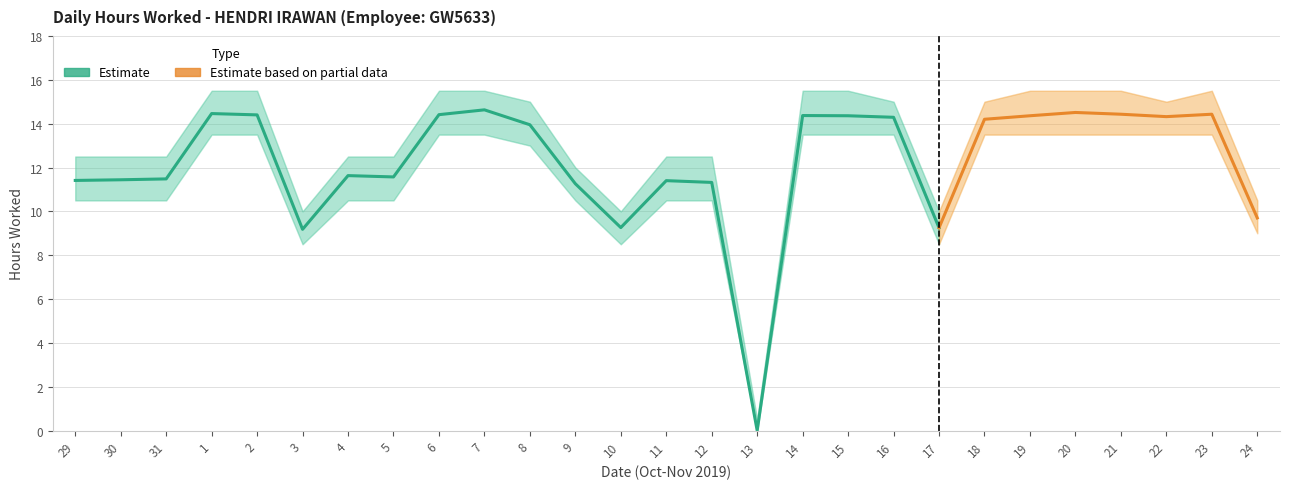

What position from the left is 31?

3